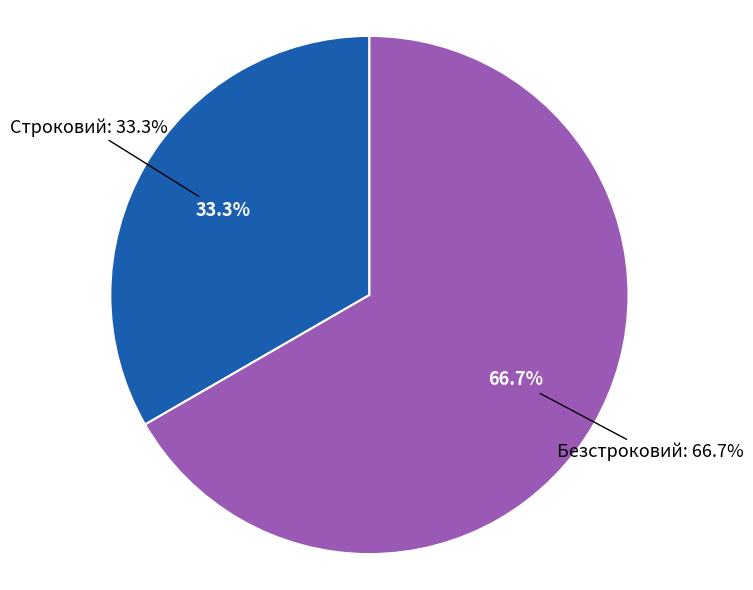

The Безстроковий slice represents 67% of the pie. True or false?

True